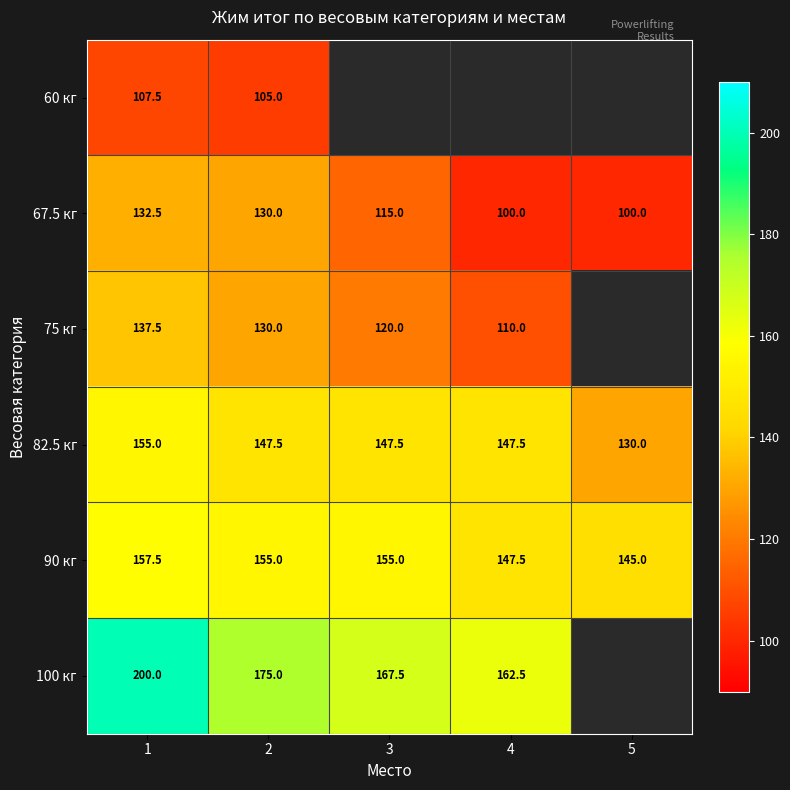

At 1, list the series in order from largest to smallest.

100 кг, 90 кг, 82.5 кг, 75 кг, 67.5 кг, 60 кг